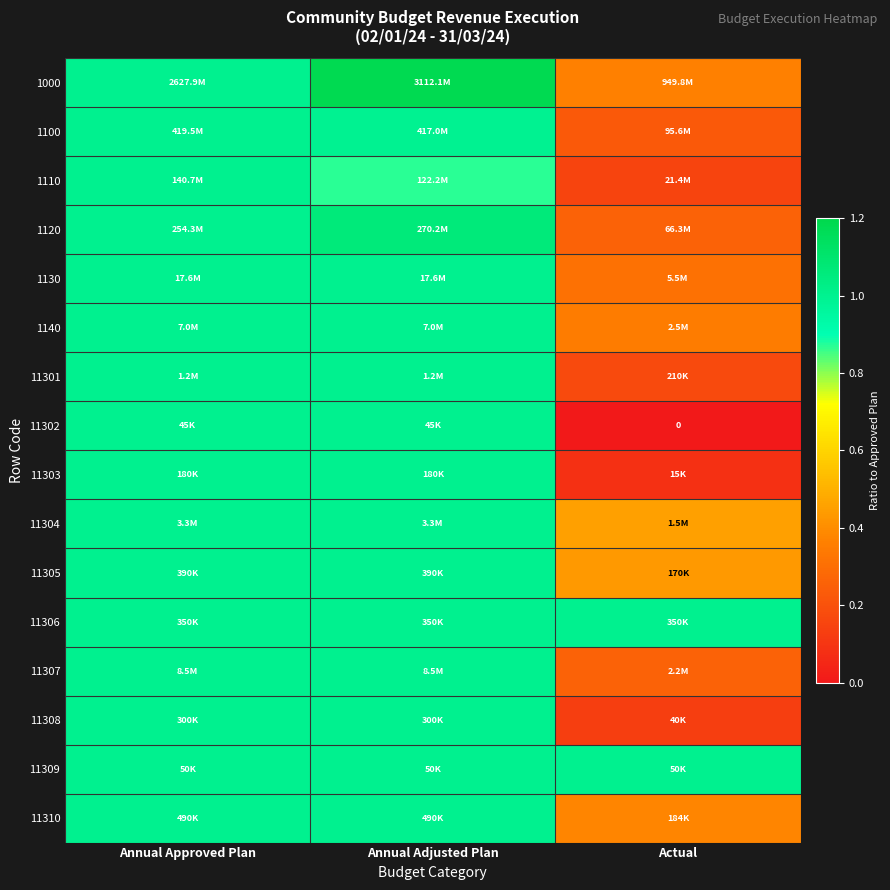

Rank the series by their maximum value, from lowest to highest.

1100, 1110, 1130, 1140, 11301, 11302, 11303, 11304, 11305, 11306, 11307, 11308, 11309, 11310, 1120, 1000